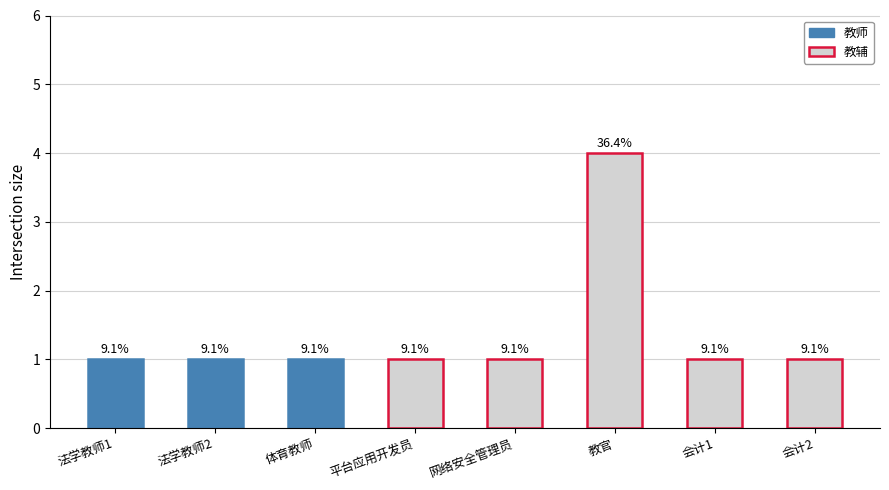

What value does the data have at 网络安全管理员?

1